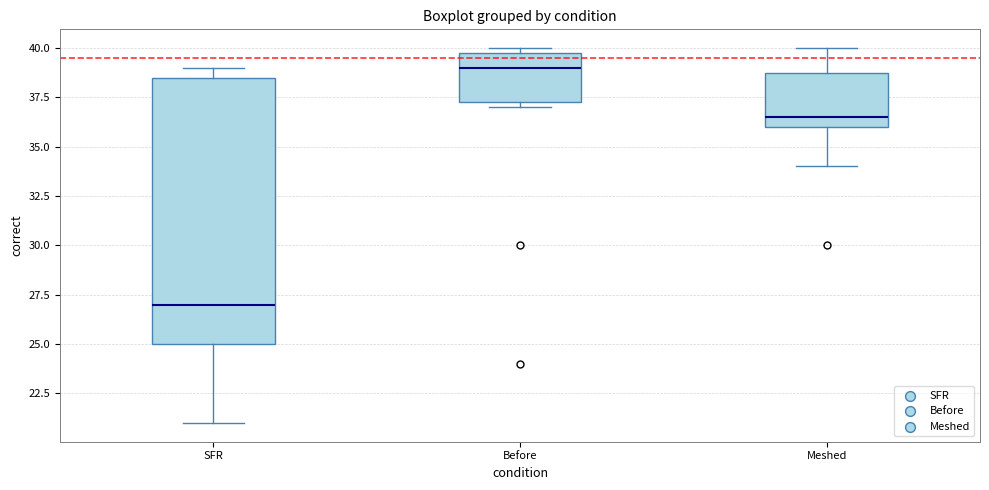

Which box's median line is the highest?

Before